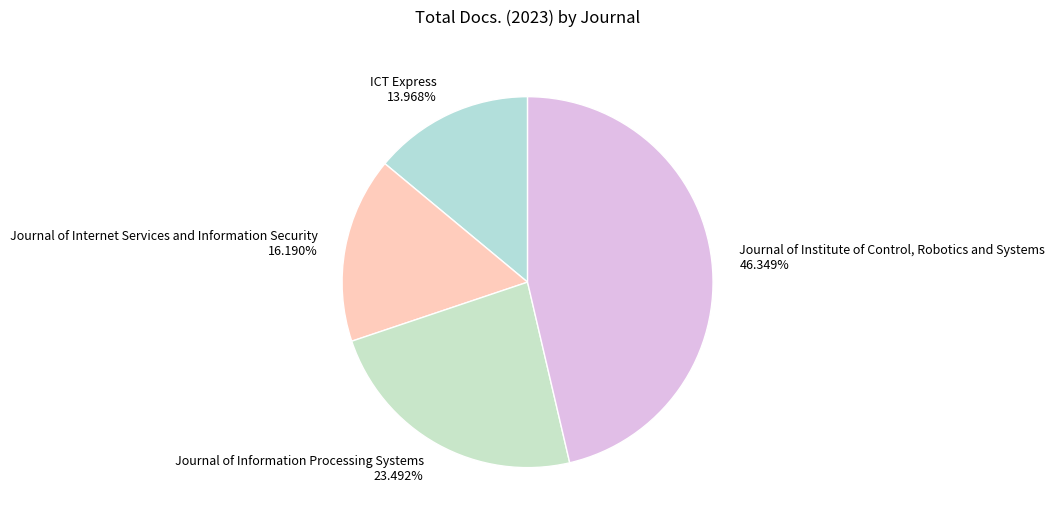

Rank the categories by value from highest to lowest.

Journal of Institute of Control, Robotics and Systems, Journal of Information Processing Systems, Journal of Internet Services and Information Security, ICT Express